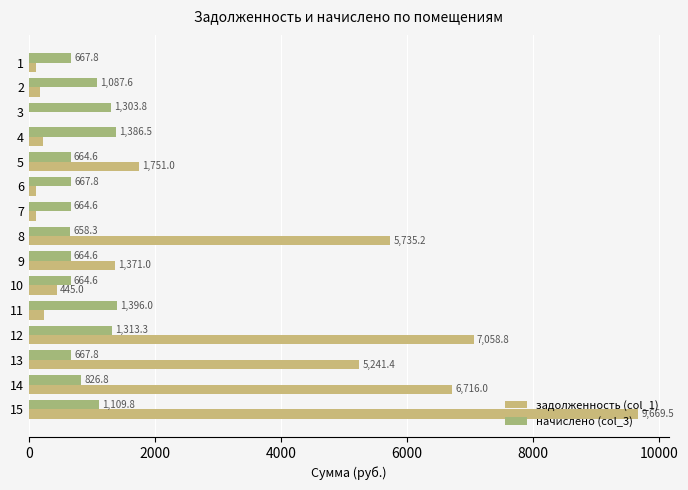

Reading left to right, extract all data points from this chart.

задолженность (col_1): 114.2	181.3	0.0	231.6	1751.0	111.3	110.8	5735.2	1371.0	445.0	232.7	7058.8	5241.4	6716.0	9669.5
начислено (col_3): 667.8	1087.6	1303.8	1386.5	664.6	667.8	664.6	658.3	664.6	664.6	1396.0	1313.3	667.8	826.8	1109.8